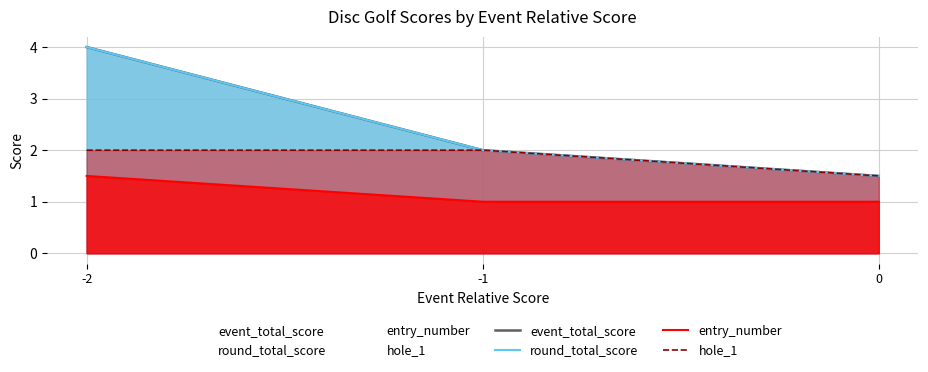

The entry_number series shows 1.0 at -2. True or false?

False